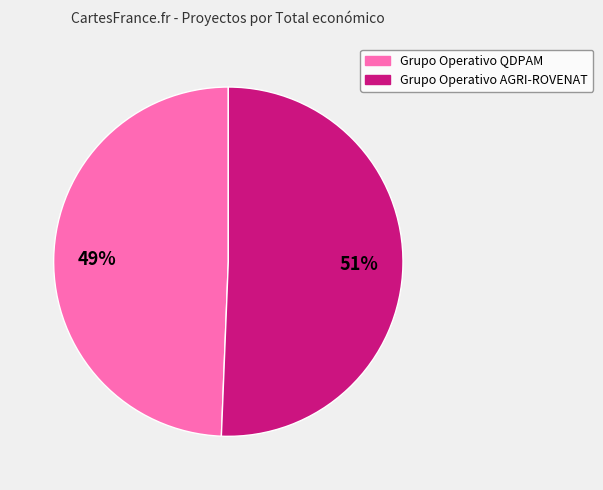

Approximately how many times larger is the value at Grupo Operativo QDPAM compared to Grupo Operativo AGRI-ROVENAT?

1.0